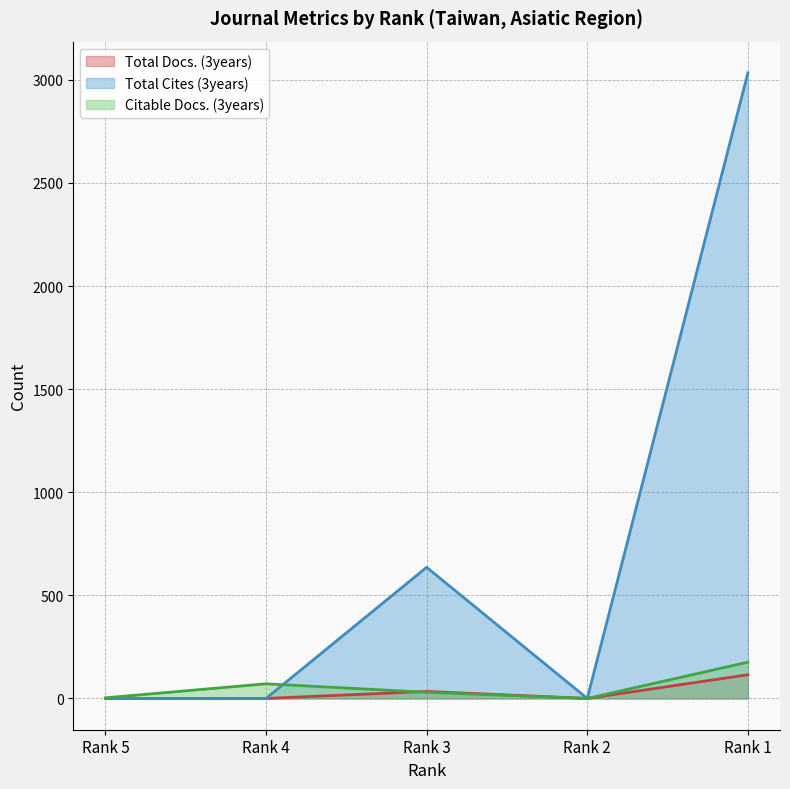

Is the value of Citable Docs. (3years) (line) at Rank 1 greater than the value of Total Cites (3years) (line) at Rank 2?

Yes